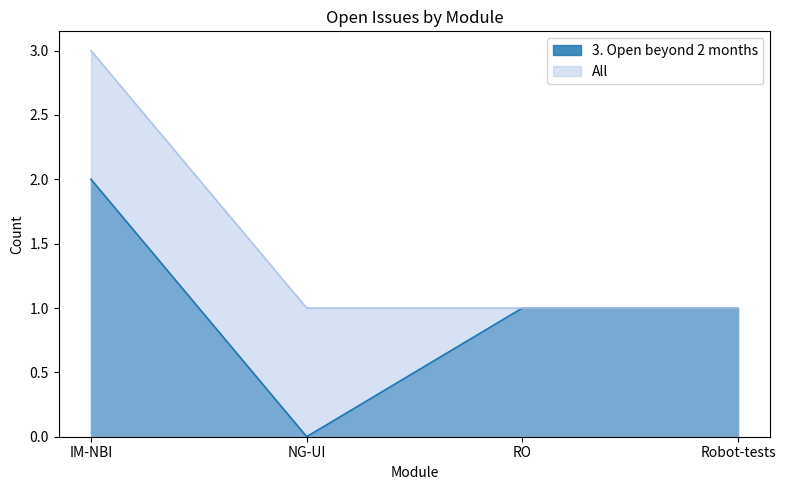

At which label is 3. Open beyond 2 months closest to 1?

RO